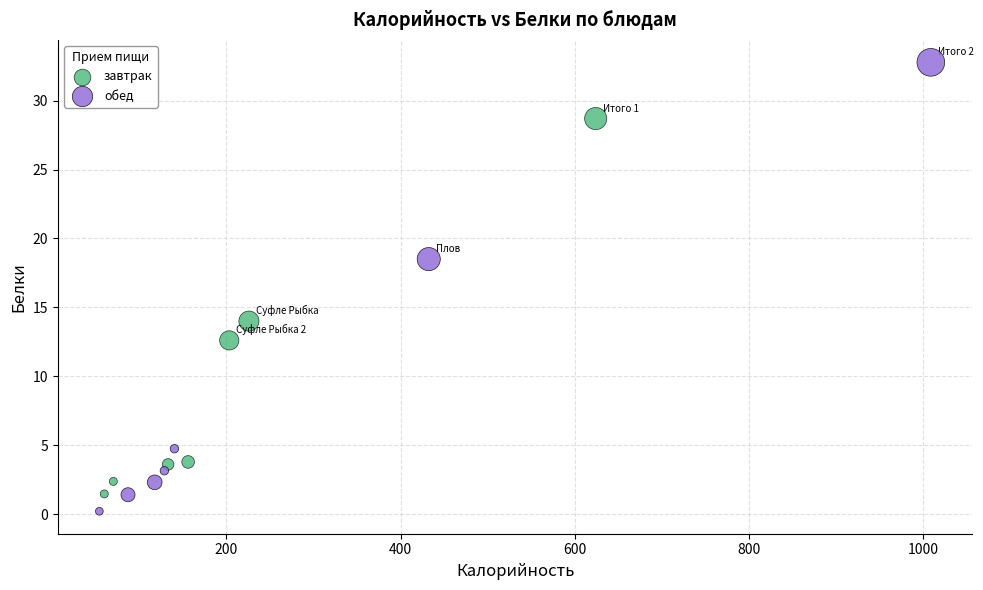

Which series contains the lowest Y value?

обед